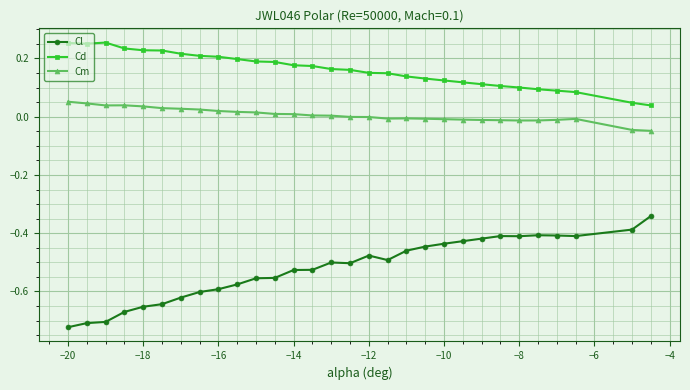

True or false: Cd and Cl cross at least once.

False